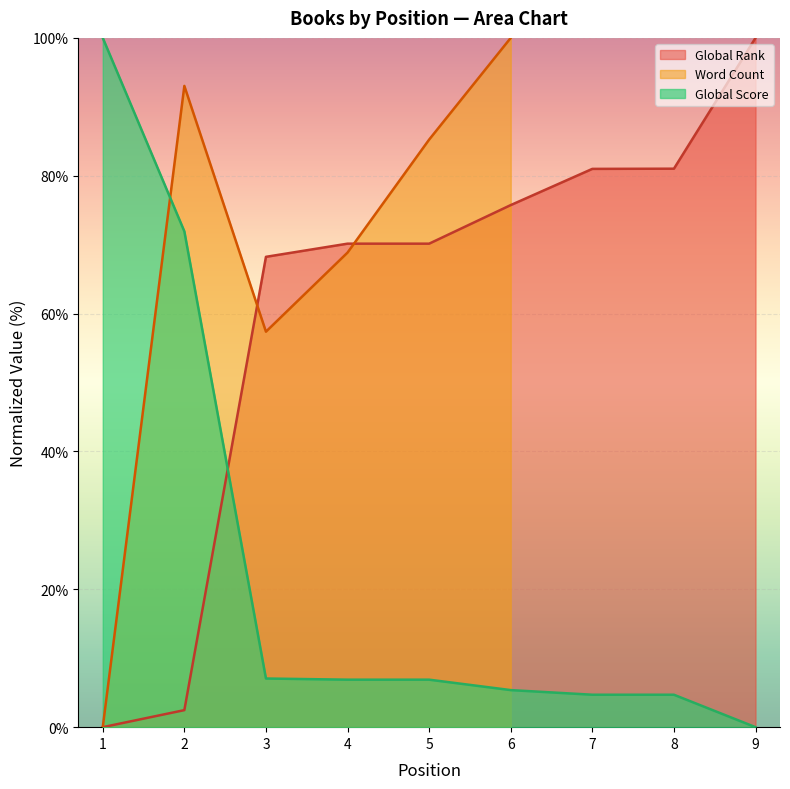

What is the maximum value for Global Rank?

100.0